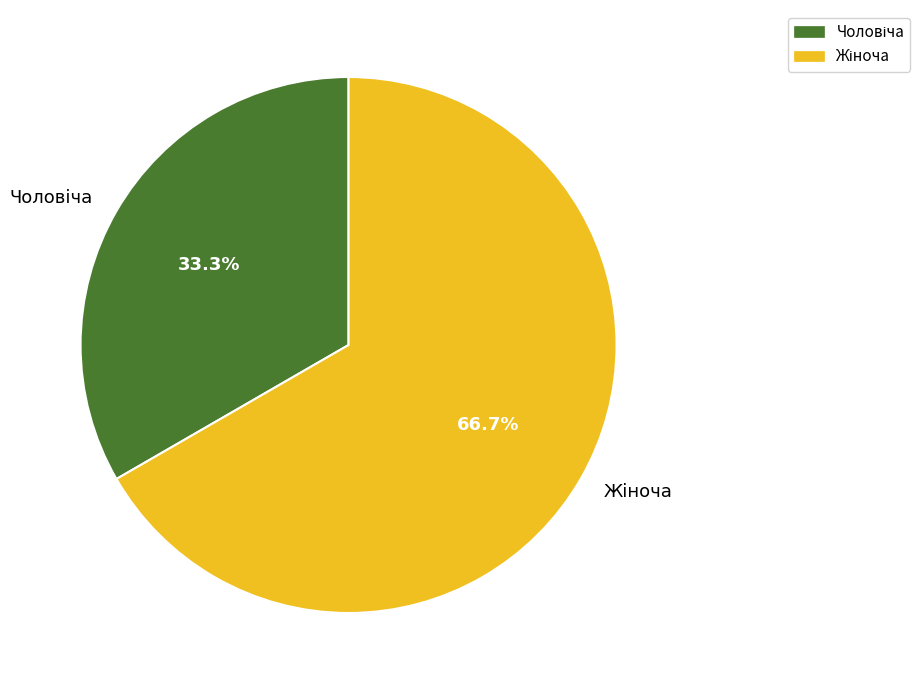

Is there a majority slice in this chart?

Yes